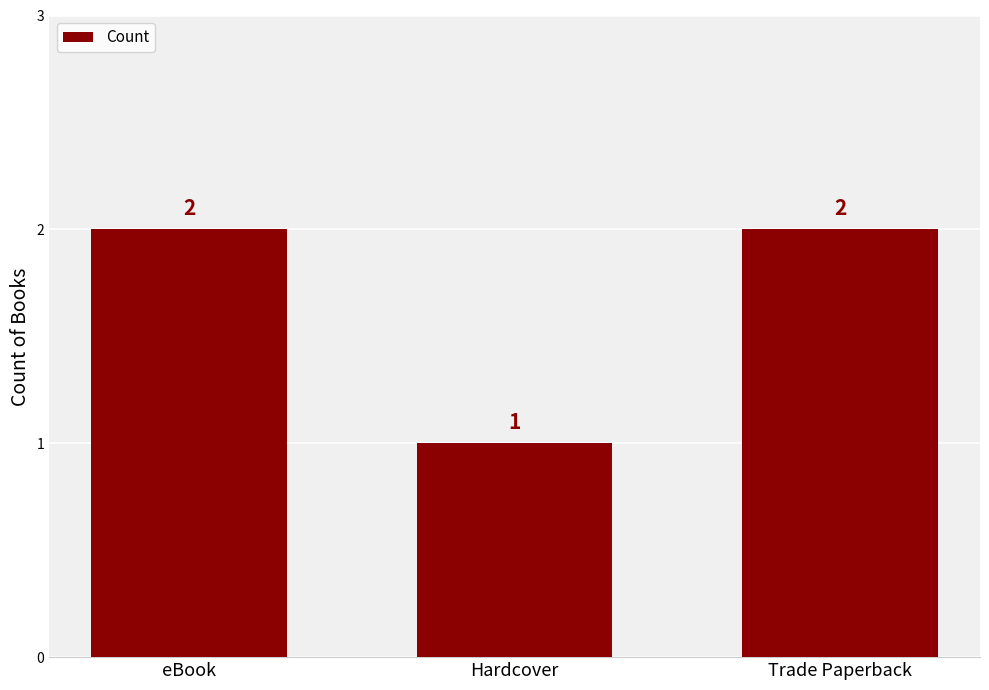

Which label corresponds to the smallest value in the chart?

Hardcover